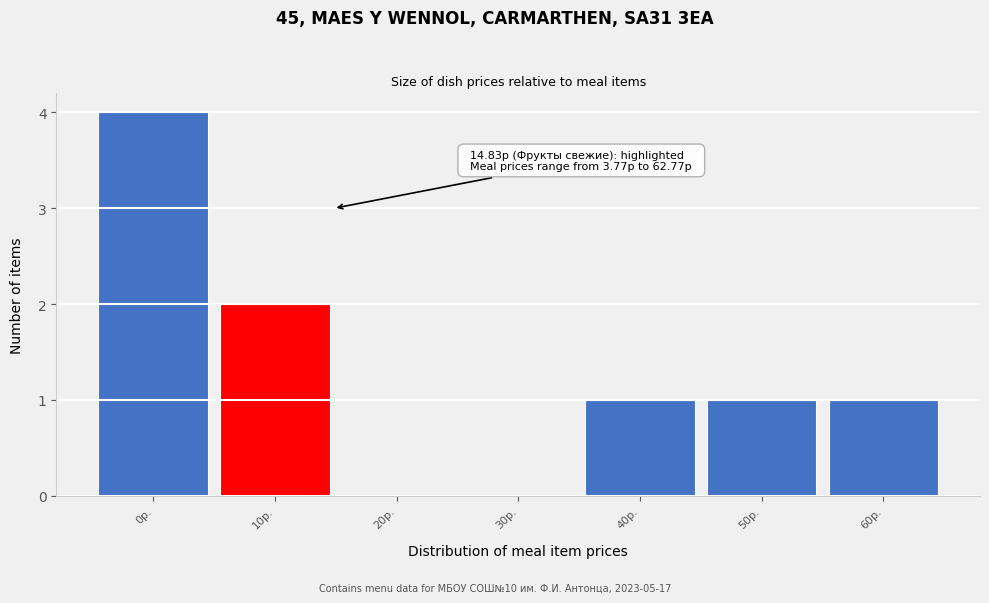

Reading left to right, list all the values displayed in this chart.

0р.=4	10р.=2	20р.=0	30р.=0	40р.=1	50р.=1	60р.=1